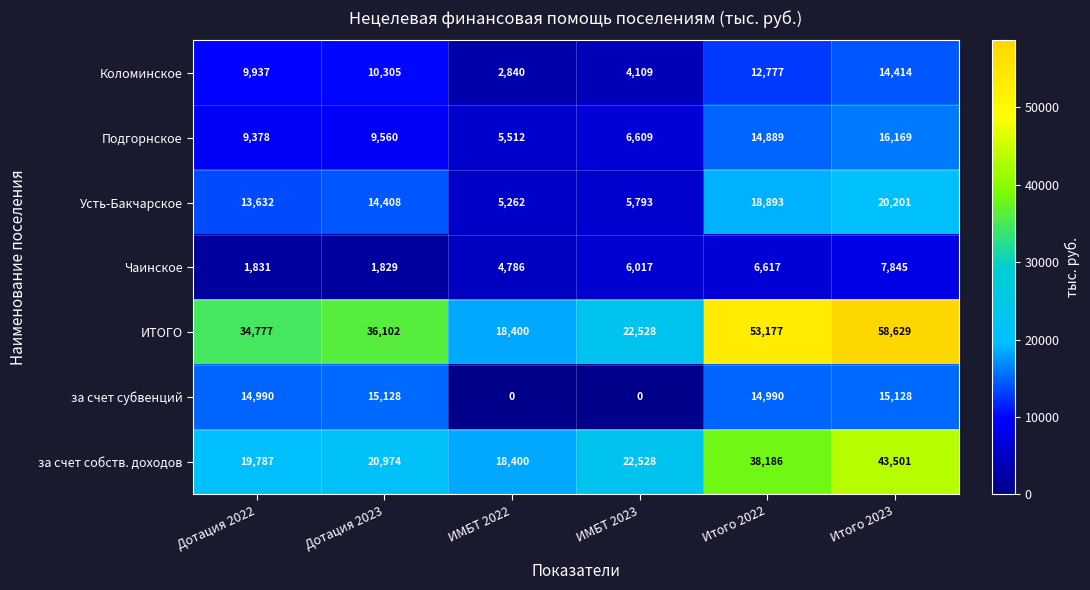

How many data points does each series have?

6